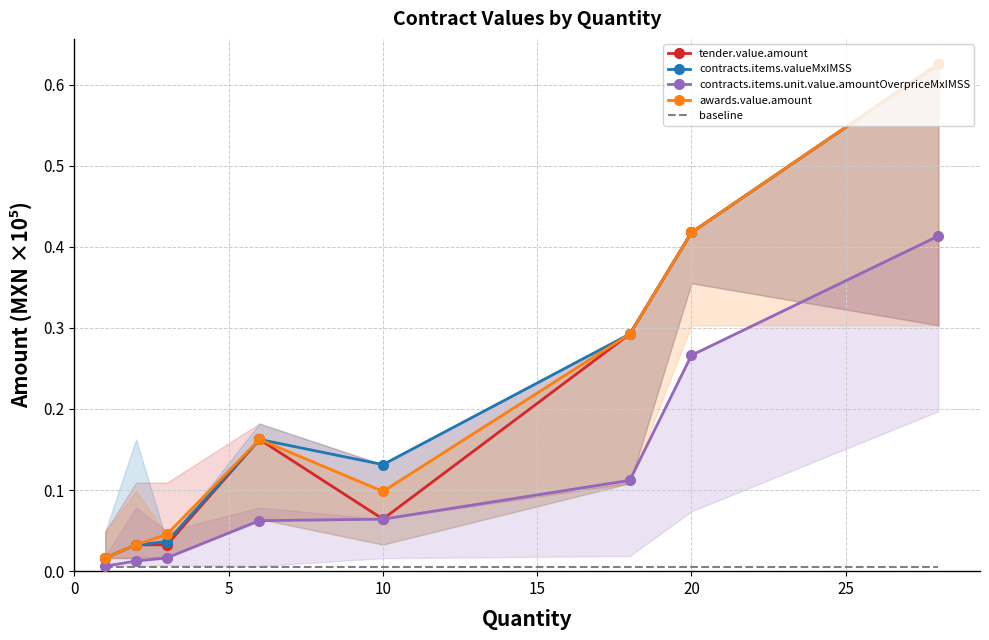

The value of contracts.items.unit.value.amountOverpriceMxIMSS at 7 is 0.3. True or false?

False